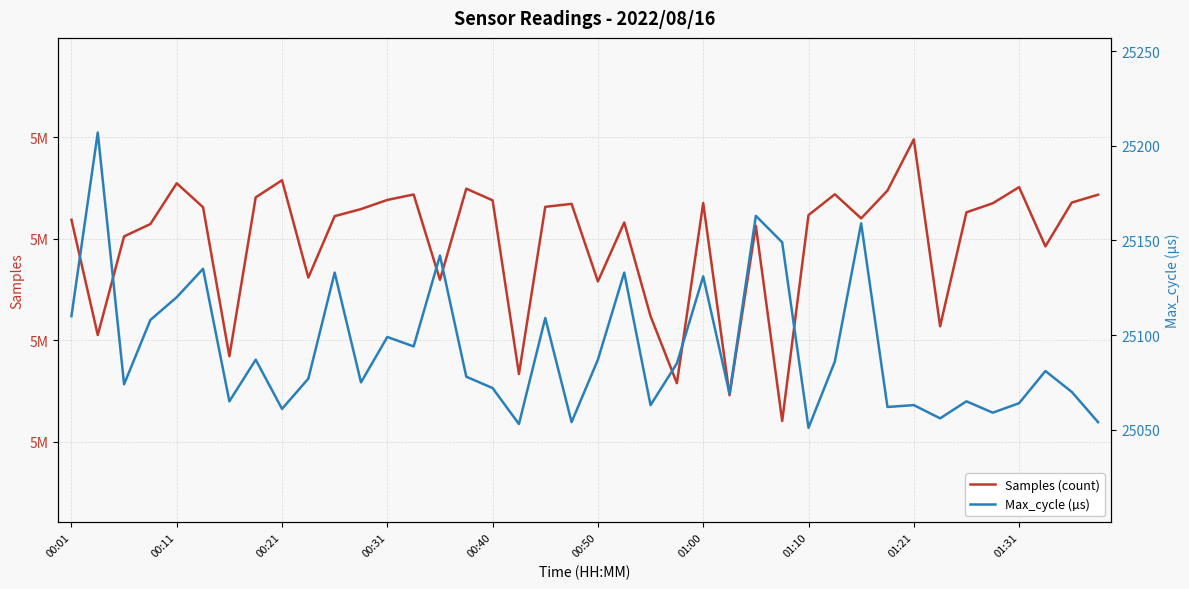

Is it true that Samples (count) equals 5049800 at 01:21?

True